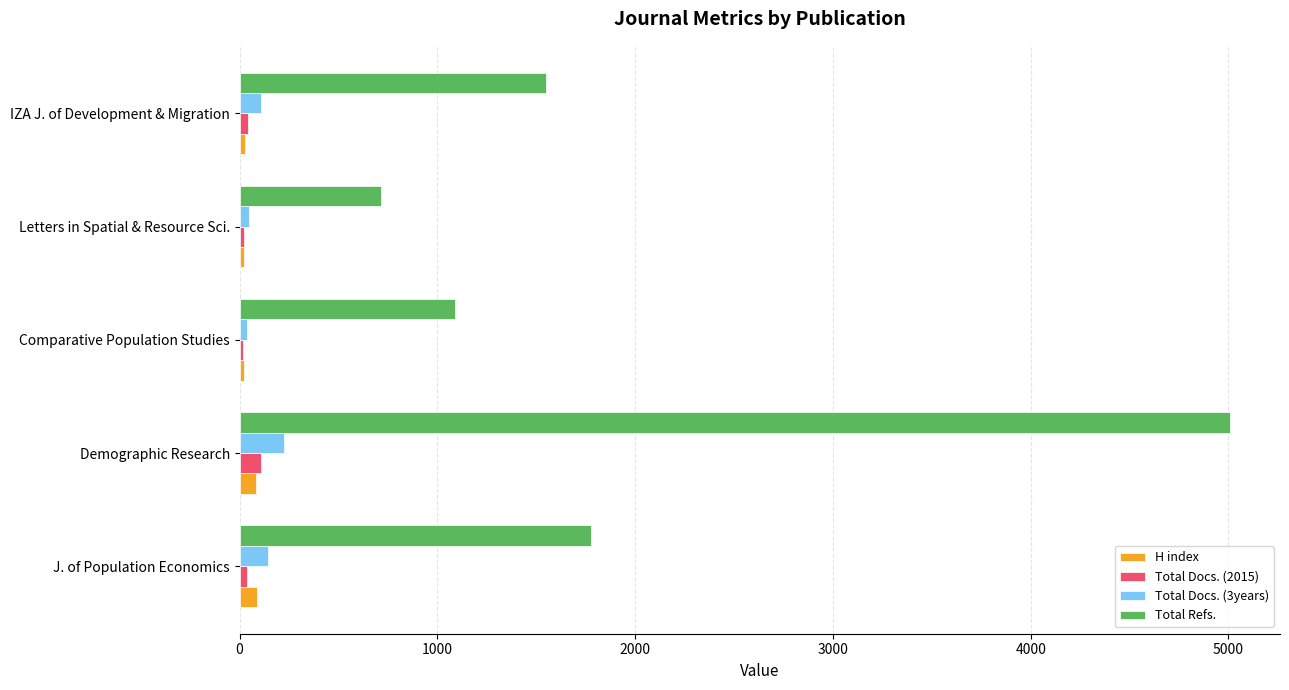

At which label is Total Refs. closest to 2862?

J. of Population Economics